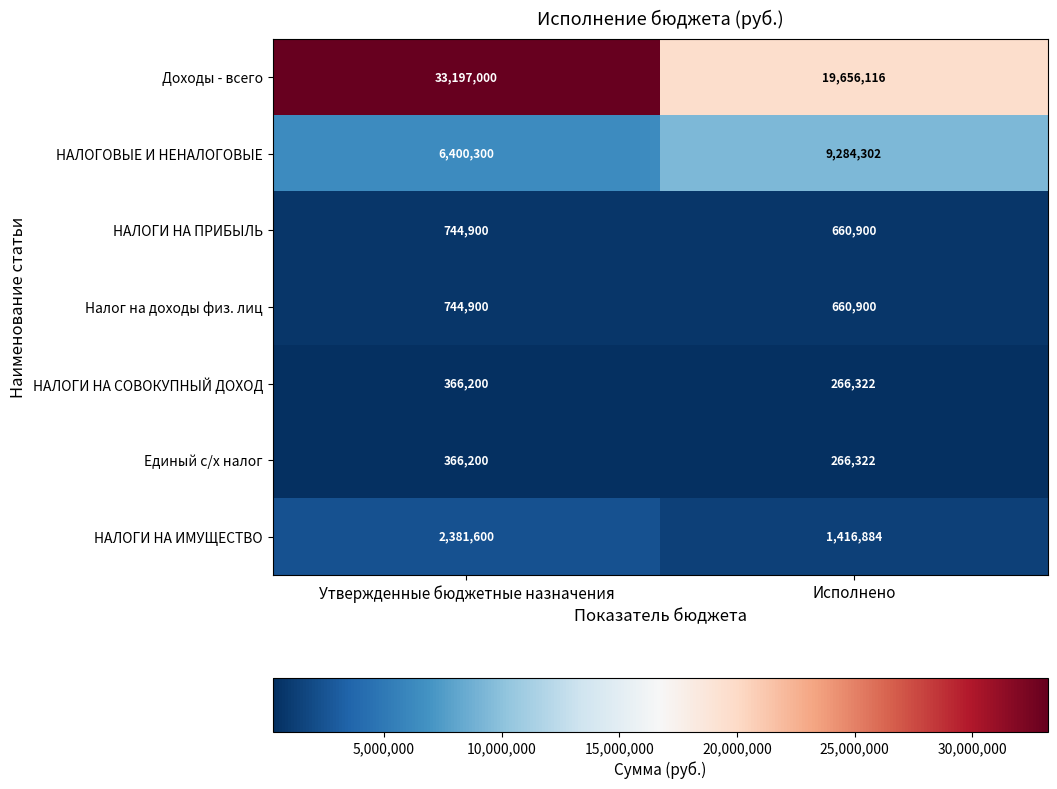

Between Утвержденные бюджетные назначения and Исполнено, which series saw the biggest shift?

Доходы - всего